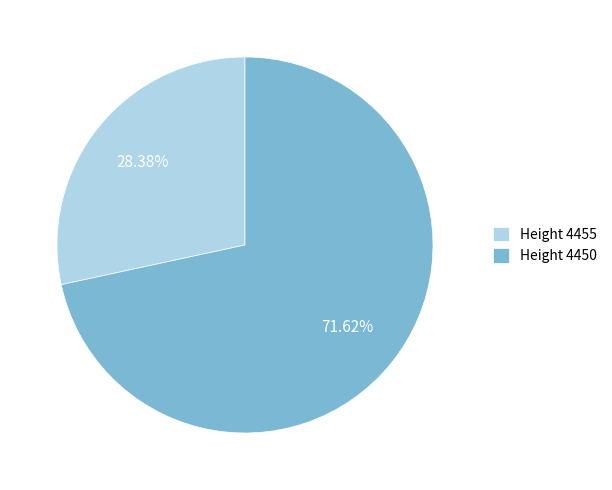

Count the number of slices in the pie.

2